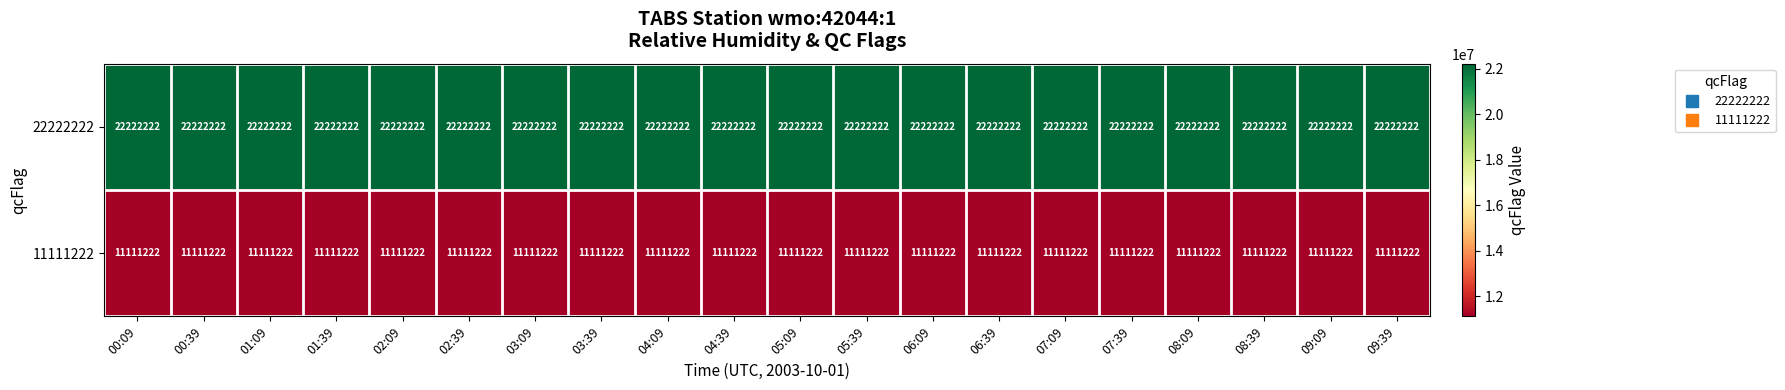

What is the sum of the 22222222 values at 05:09 and 08:09?

44444444